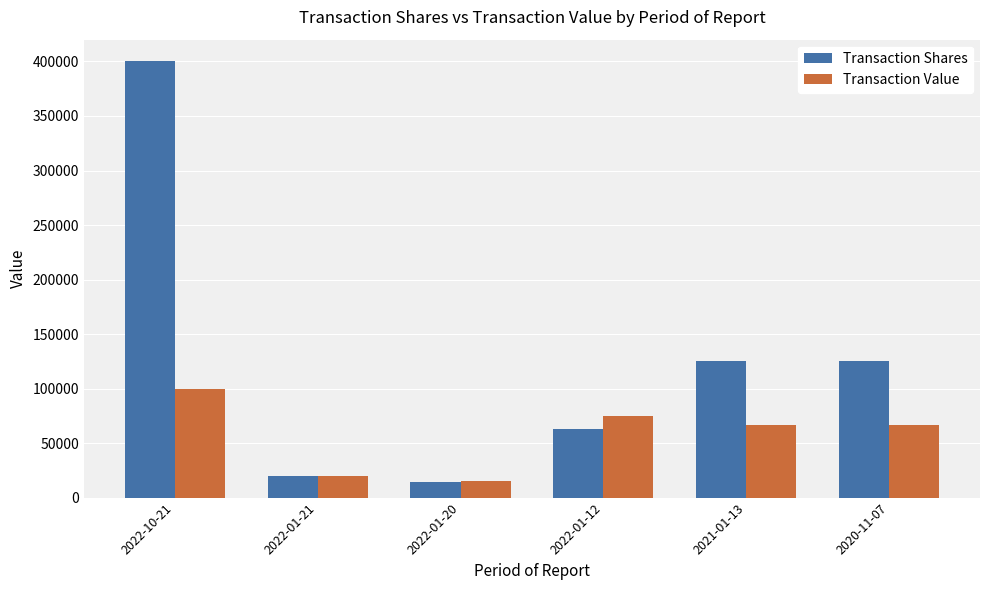

At which label does Transaction Shares reach its minimum?

2022-01-20